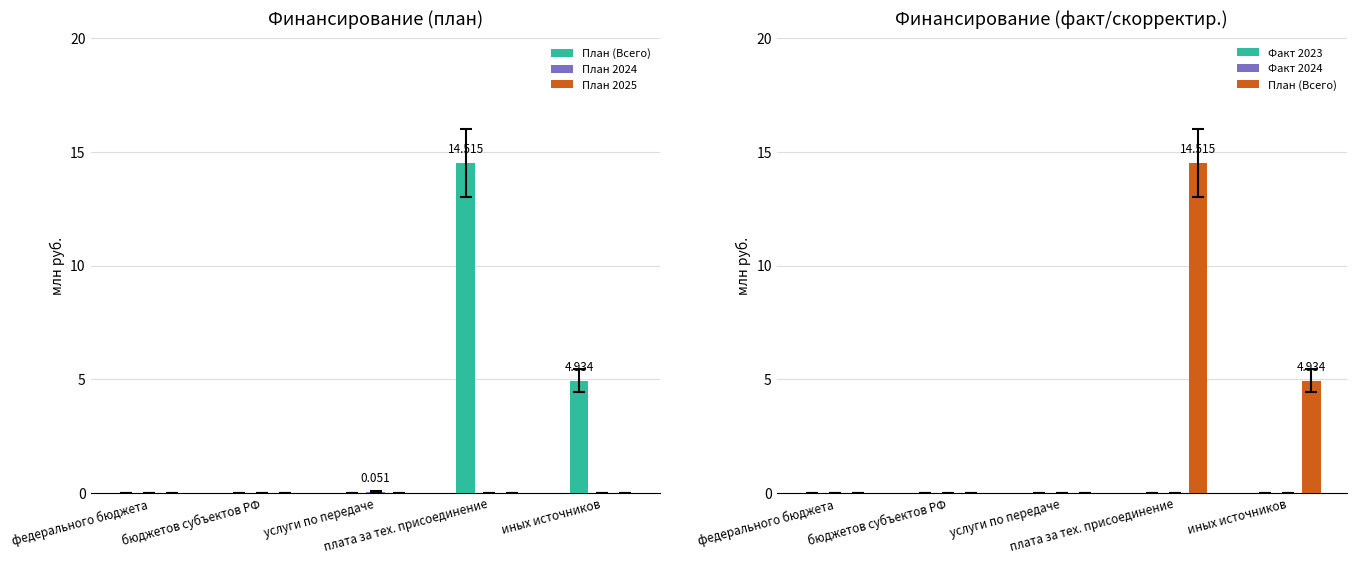

What is the sum of the План (Всего) values at услуги по передаче and иных источников?

4.9